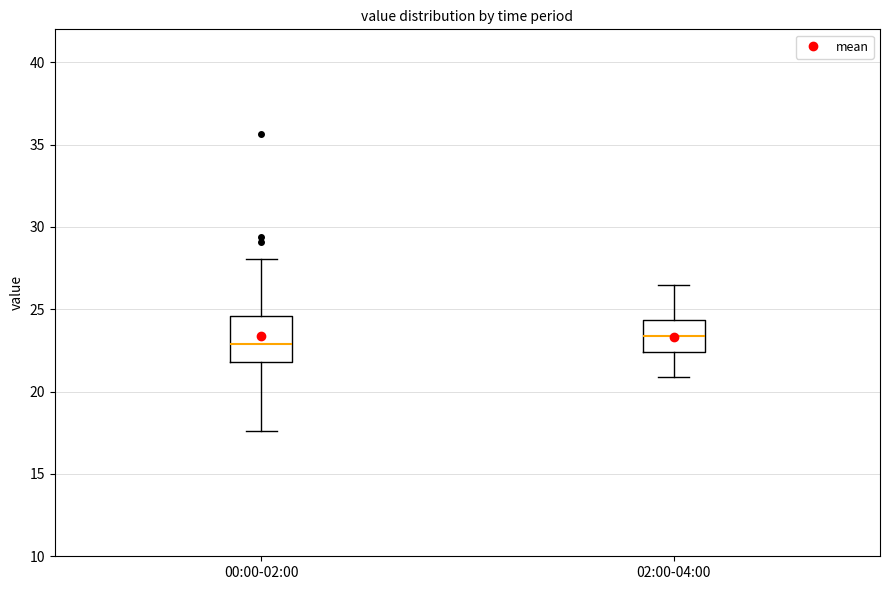

Reading left to right, transcribe this box plot: for each box, give where its median line is, the range the box spans, and where its two whiskers end, as read against the y-axis. The values are not printed on the chart, so give them approximately, as read against the axis.

00:00-02:00: median 23.0, box 22.0 to 24.5, whiskers 17.5 to 28.0
02:00-04:00: median 23.5, box 22.5 to 24.5, whiskers 21.0 to 26.5